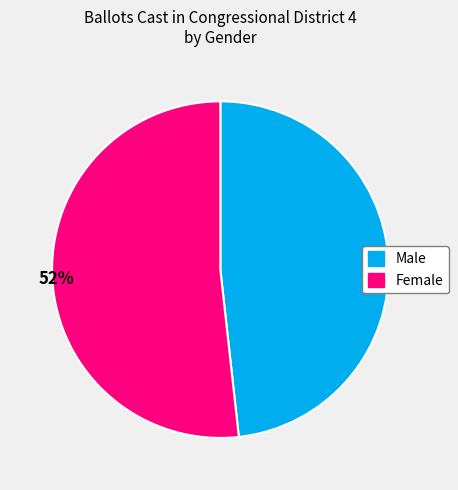

To the nearest percent, what portion does Female represent?

52%